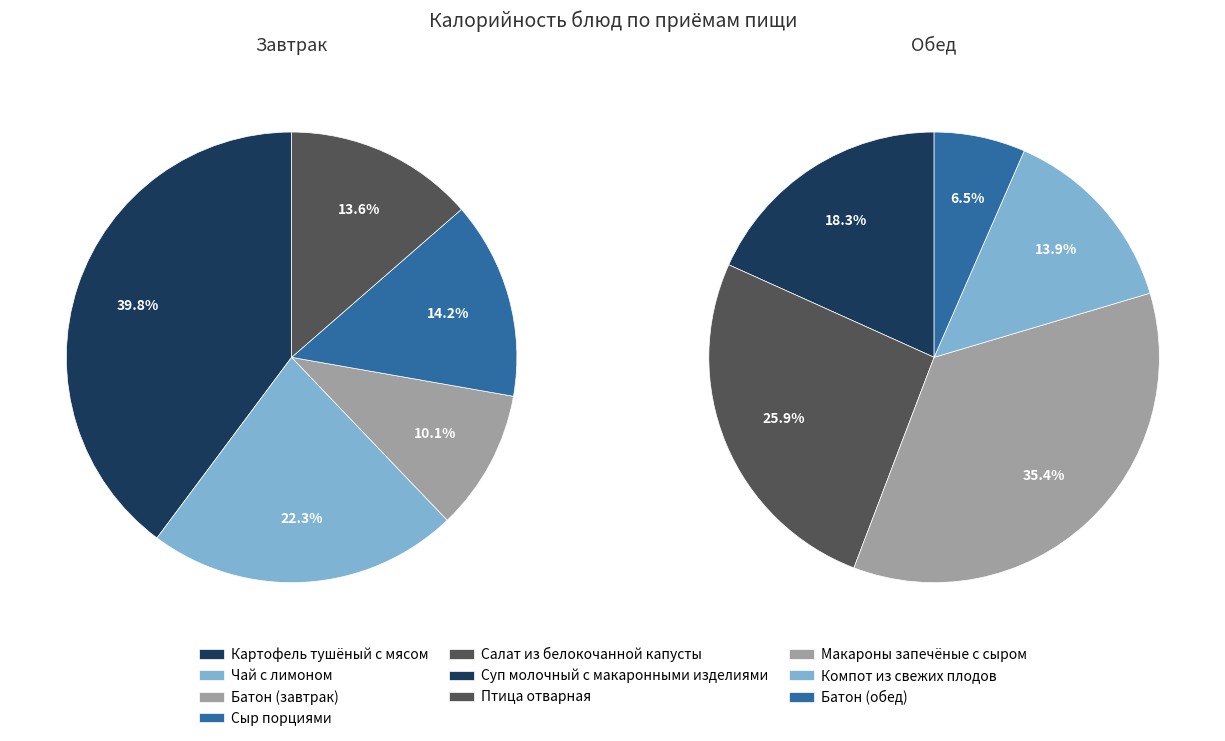

Combined, what portion of the pie is Сыр порциями and Салат из белокочанной капусты?

27.8%